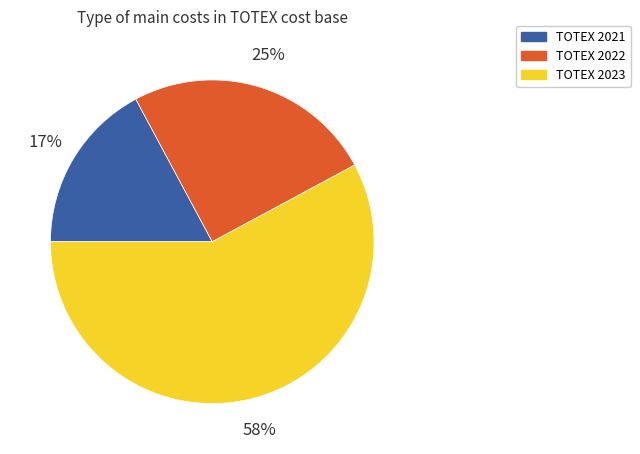

Does TOTEX 2023 represent more than half of the total?

Yes